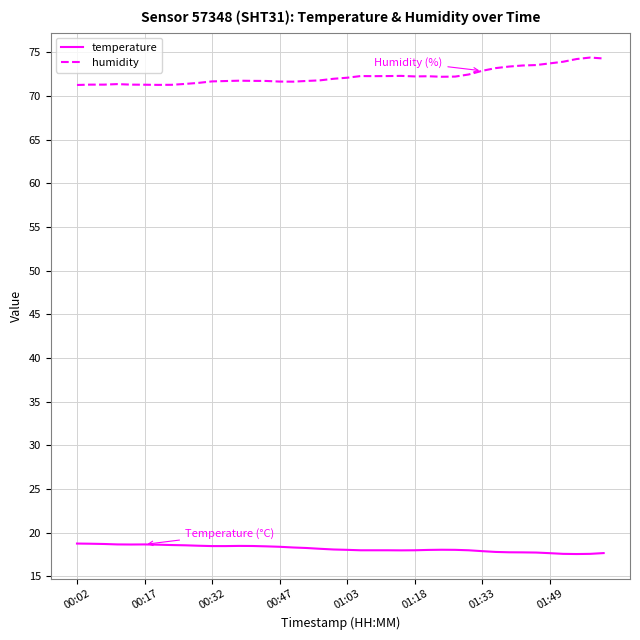

How many lines are shown in the chart?

2